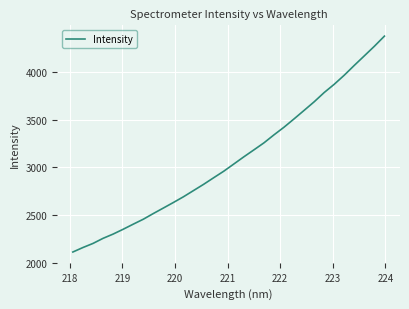

What is the smallest value displayed?

2112.1